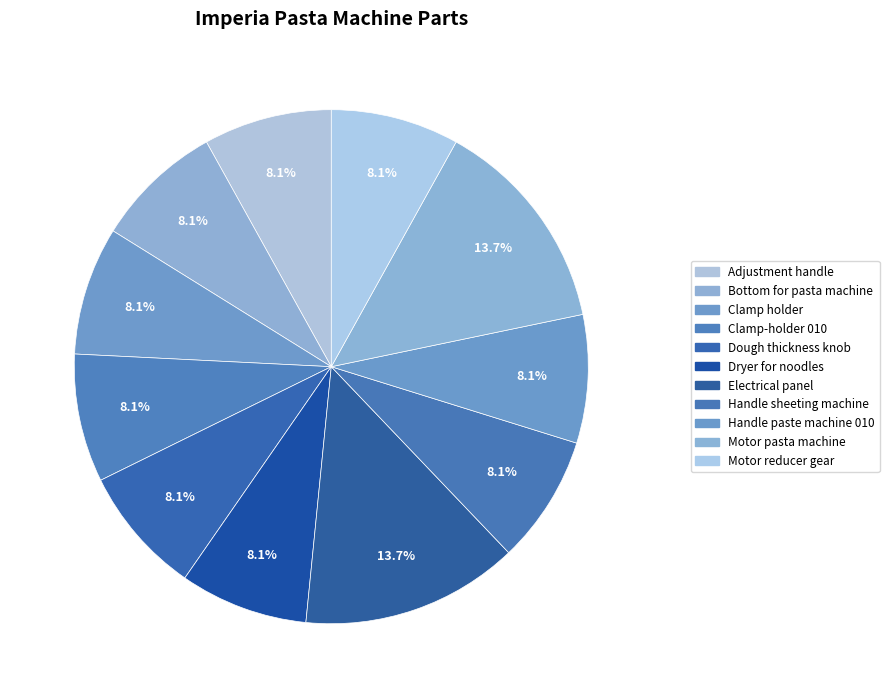

Is Motor reducer gear the majority of the pie?

No